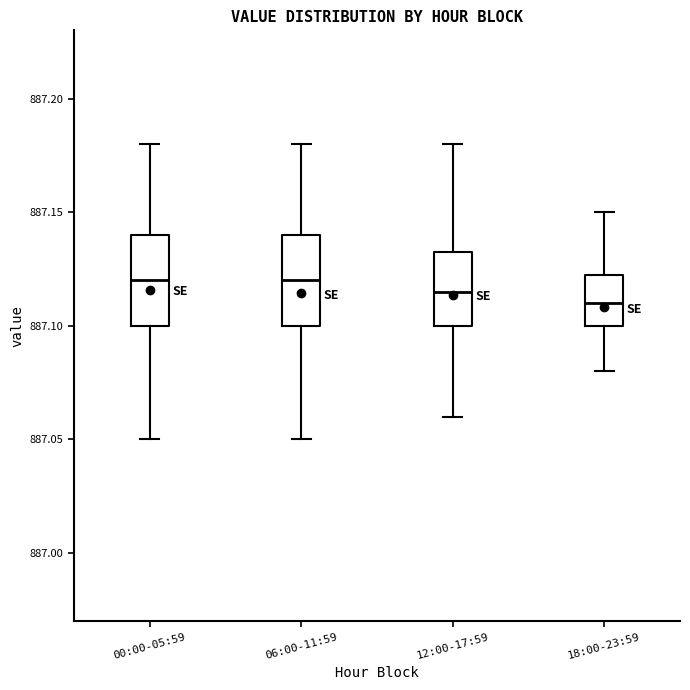

Where does the median line of the box for 12:00-17:59 sit on the y-axis? The values are not printed on the chart, so give them approximately, as read against the axis.

887.115